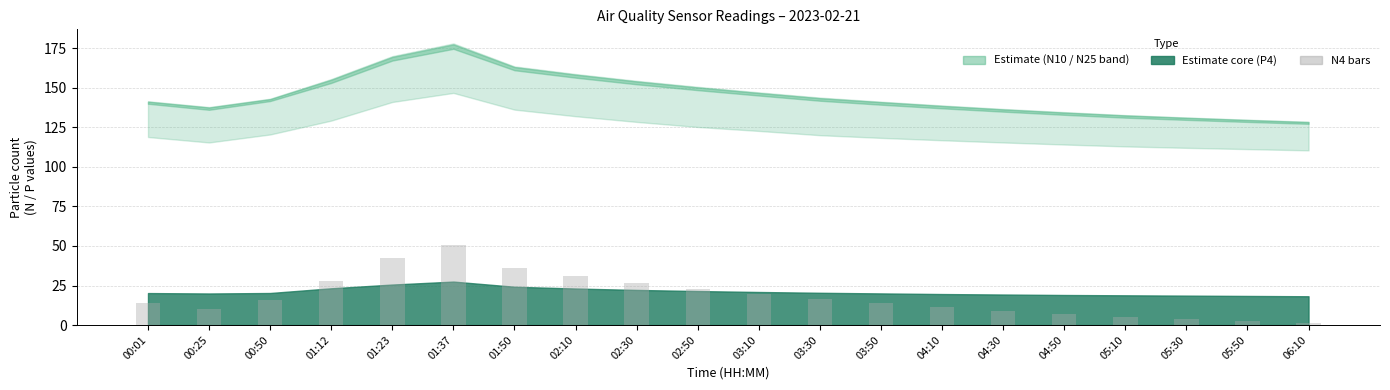

How many bars are there in total?

20